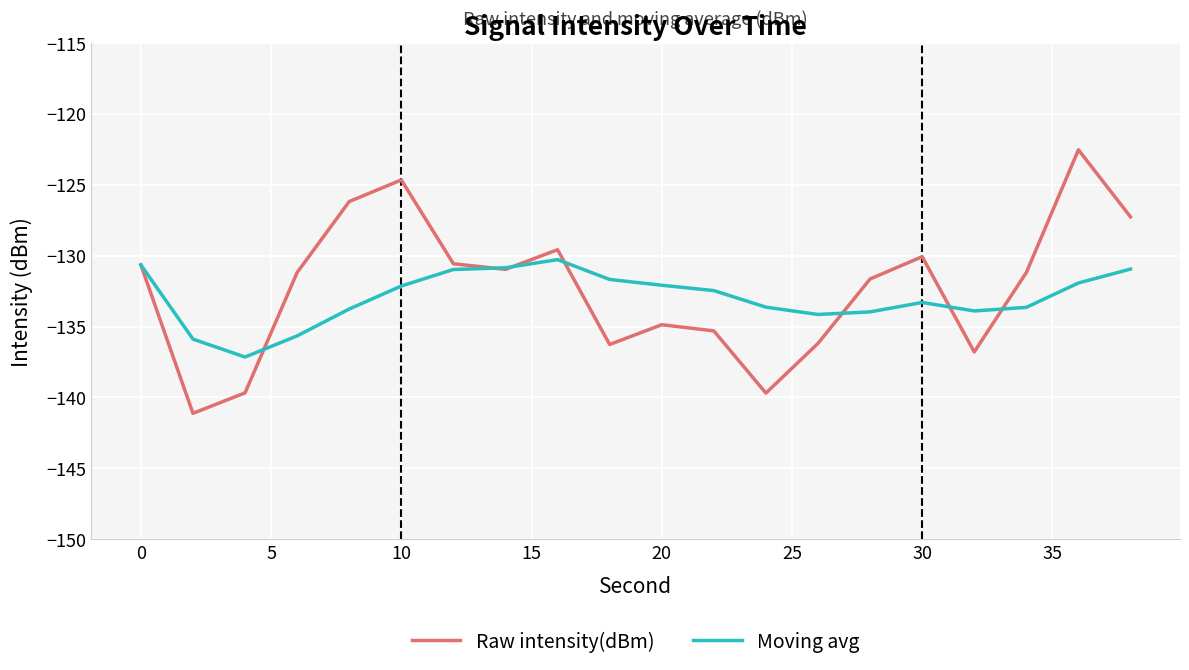

List the series in order of their peak value, highest first.

Raw intensity(dBm), Moving avg